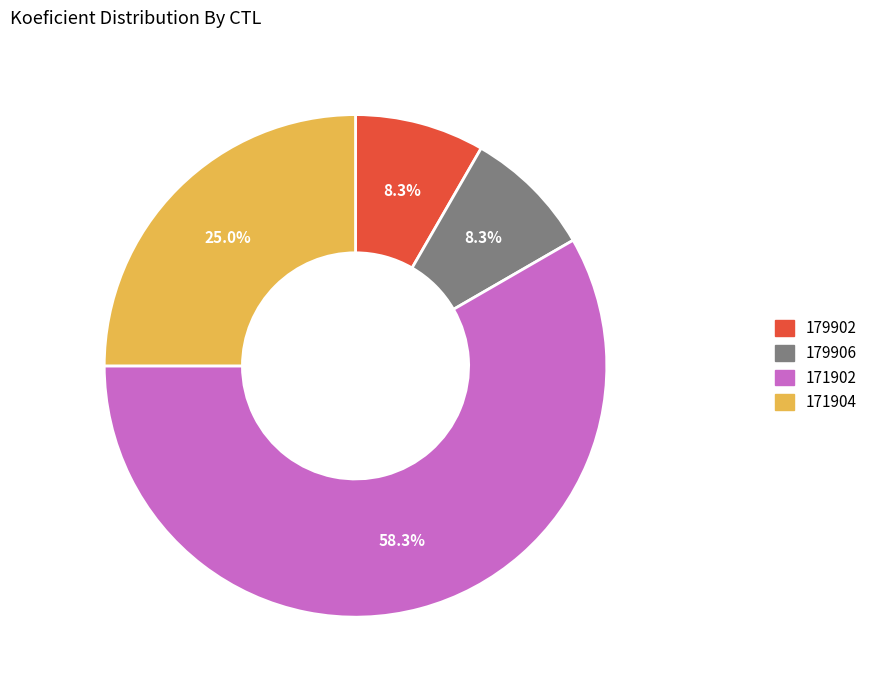

How many slices are in this pie chart?

4